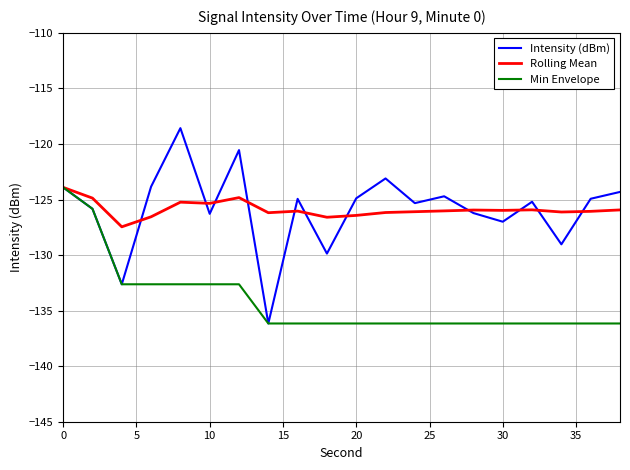

What is the maximum value for Rolling Mean?

-123.9